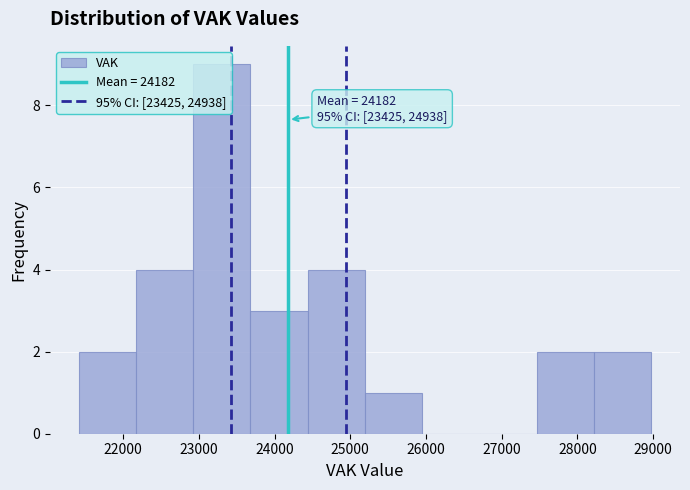

Which range on the x-axis has the tallest bar?

22900 to 23700